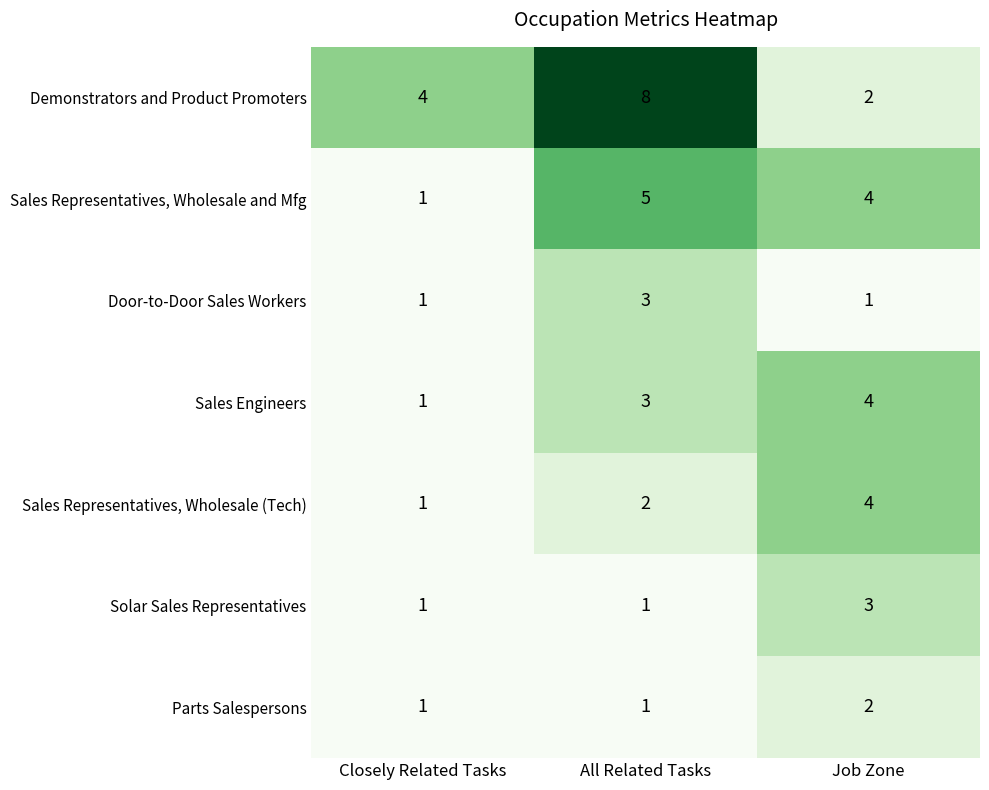

What is the total value across all series at All Related Tasks?

23